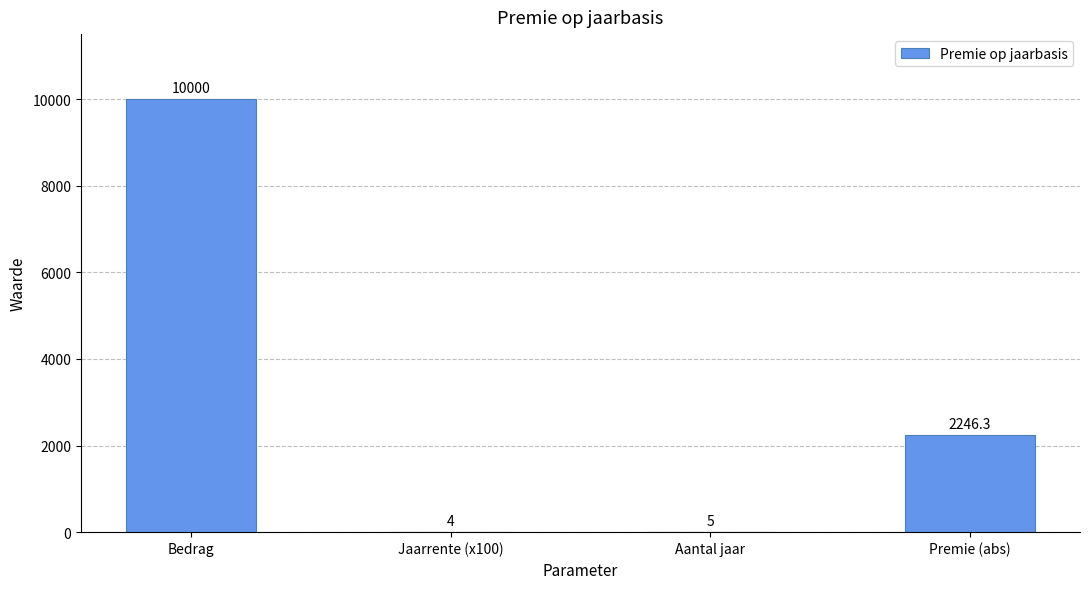

Which has a higher value, Premie (abs) or Aantal jaar?

Premie (abs)